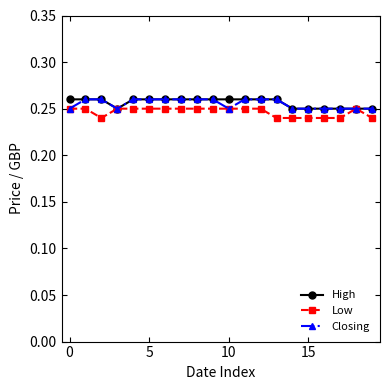

What are all the series names shown in the legend?

High, Low, Closing